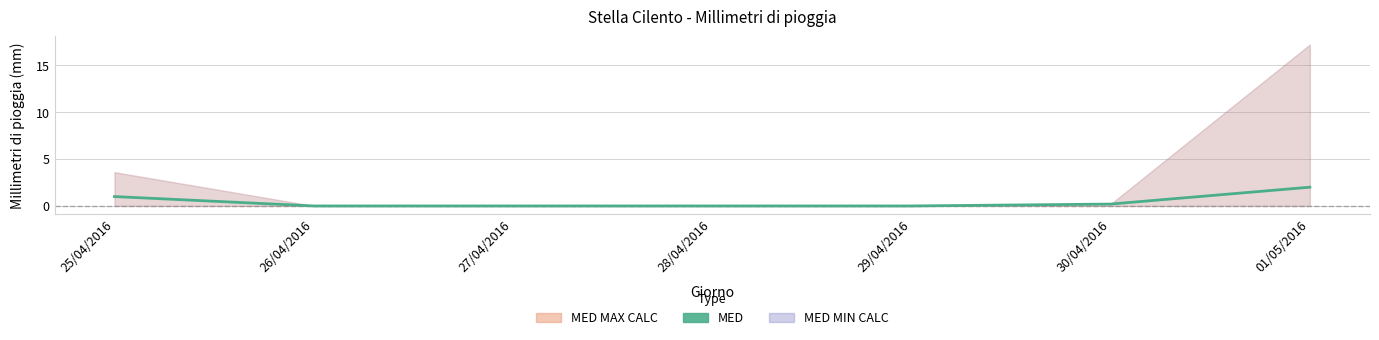

Between 01/05/2016 and 28/04/2016, which is larger?

01/05/2016